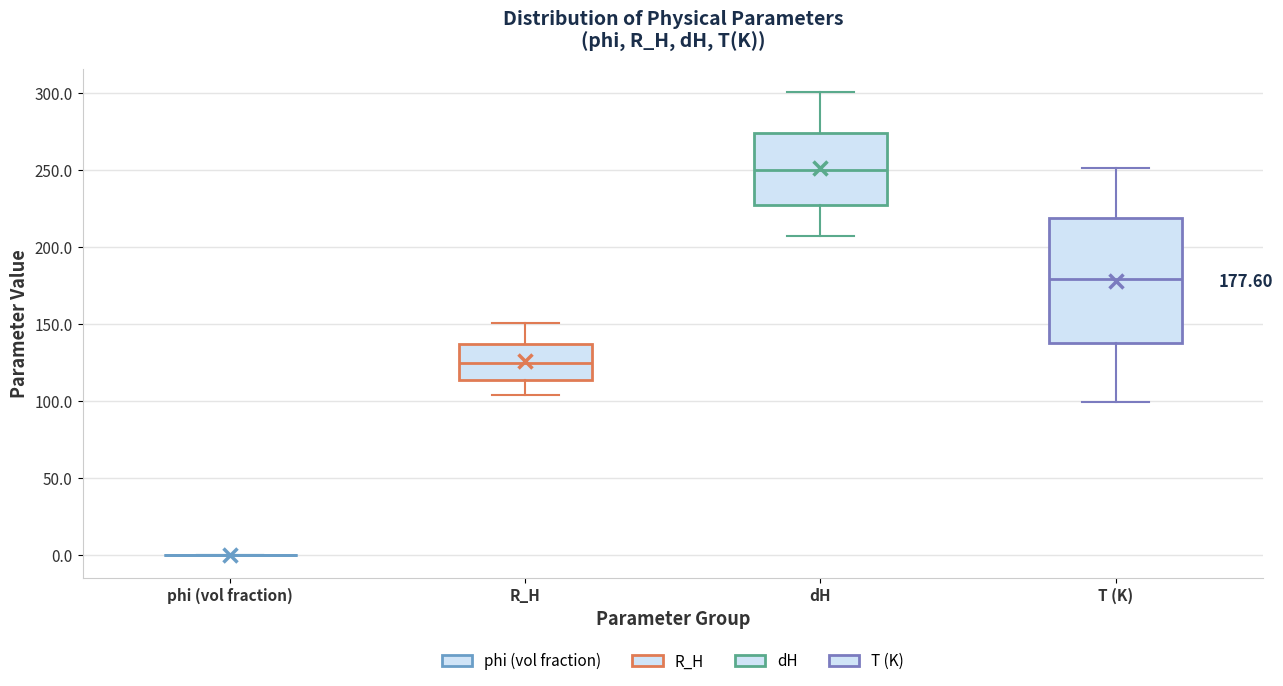

Comparing the boxes themselves (not the whiskers), which one is the tallest?

T (K)